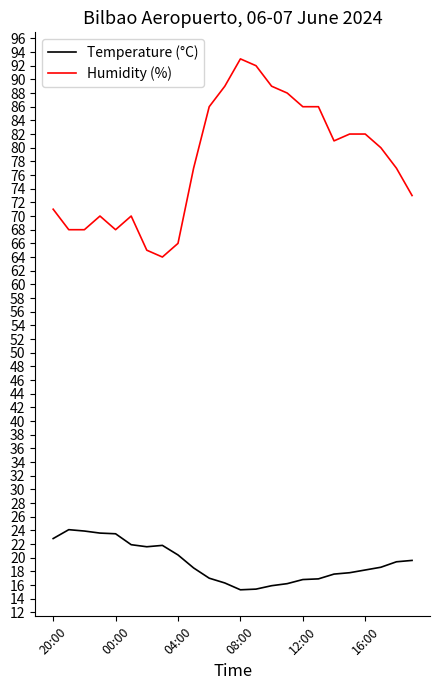

List the series in order of their peak value, lowest first.

Temperature (°C), Humidity (%)